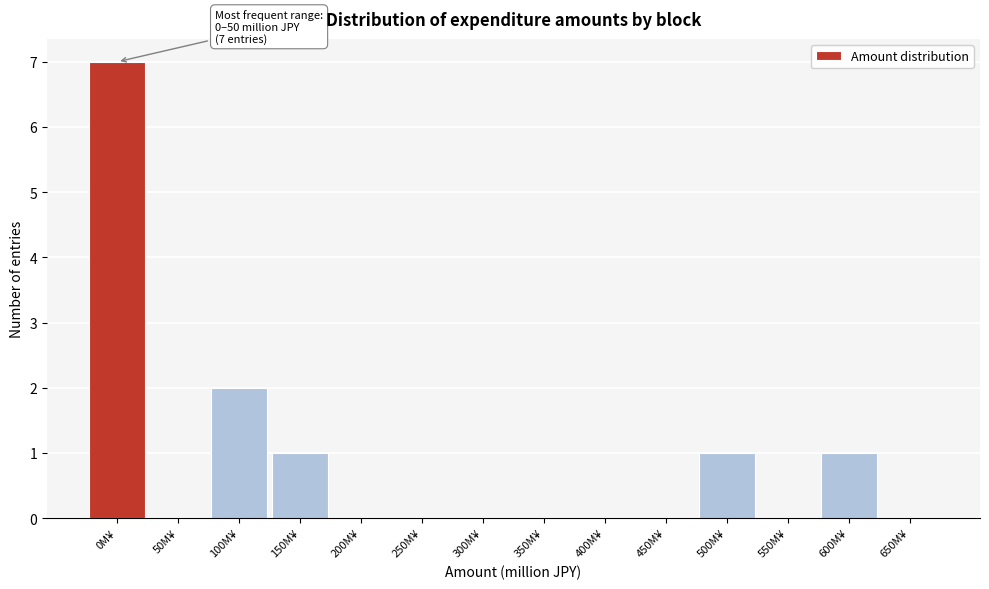

Reading right to left, extract all data points from this chart.

650M¥=0	600M¥=1	550M¥=0	500M¥=1	450M¥=0	400M¥=0	350M¥=0	300M¥=0	250M¥=0	200M¥=0	150M¥=1	100M¥=2	50M¥=0	0M¥=7